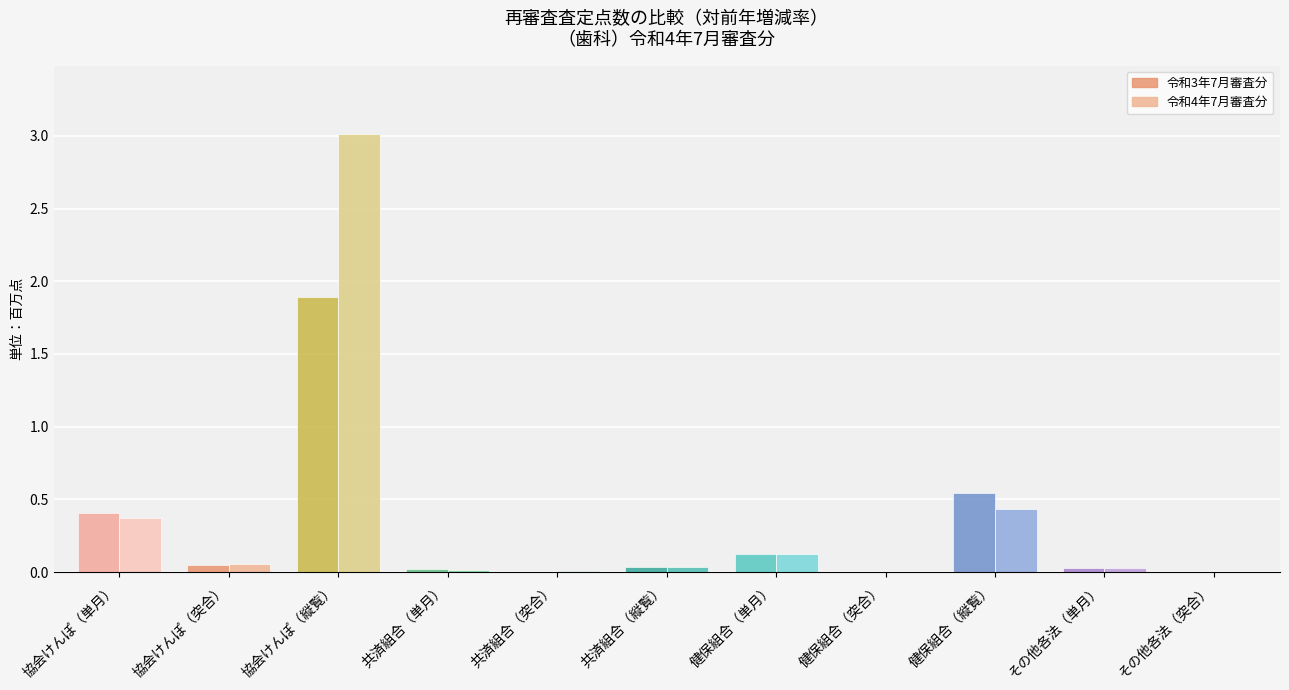

Rank the series by their average value, from lowest to highest.

令和3年7月審査分, 令和4年7月審査分